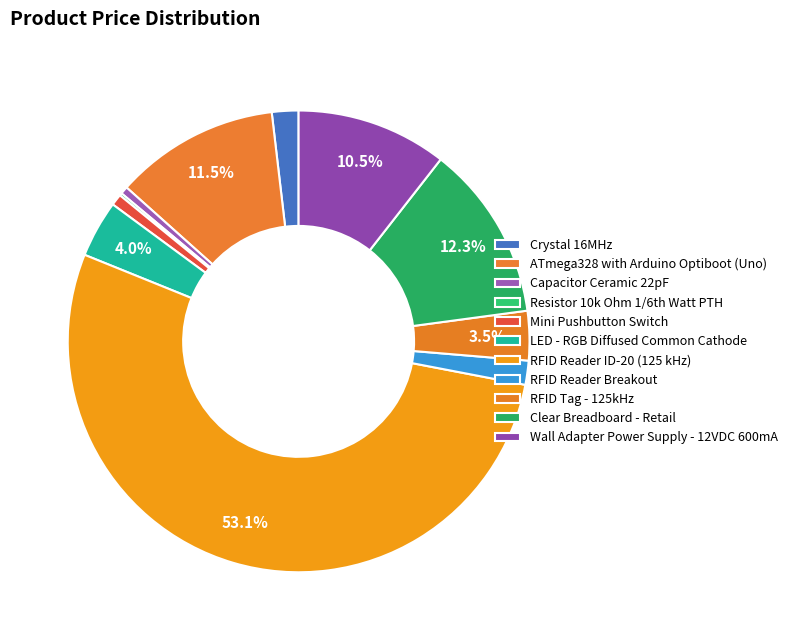

Combined, do RFID Reader ID-20 (125 kHz) and Wall Adapter Power Supply - 12VDC 600mA account for over 50%?

Yes